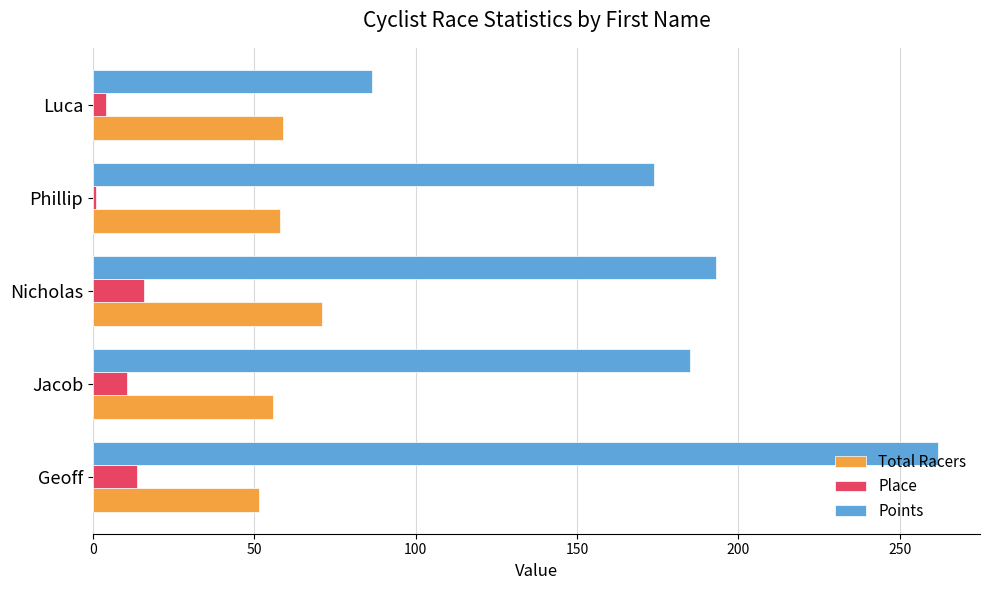

What is the difference between the second highest and minimum values in the Points series?

106.5